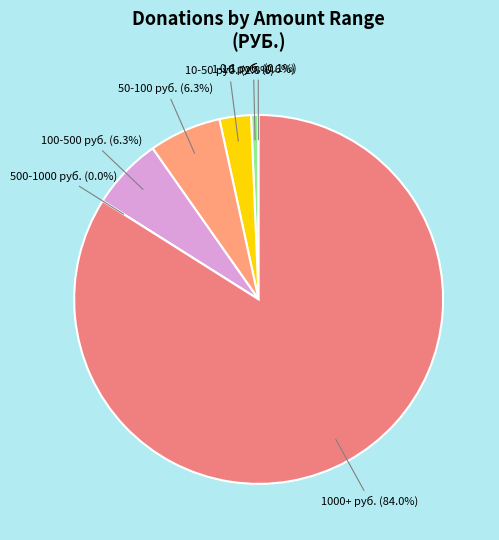

How much of the chart is everything except 19?

100.0%